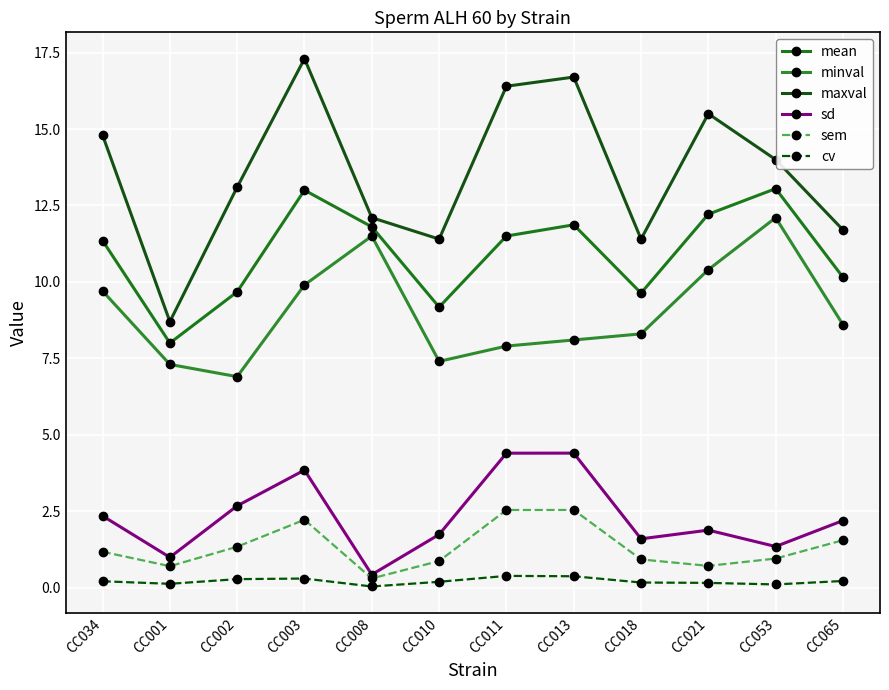

True or false: sd and cv cross at least once.

False